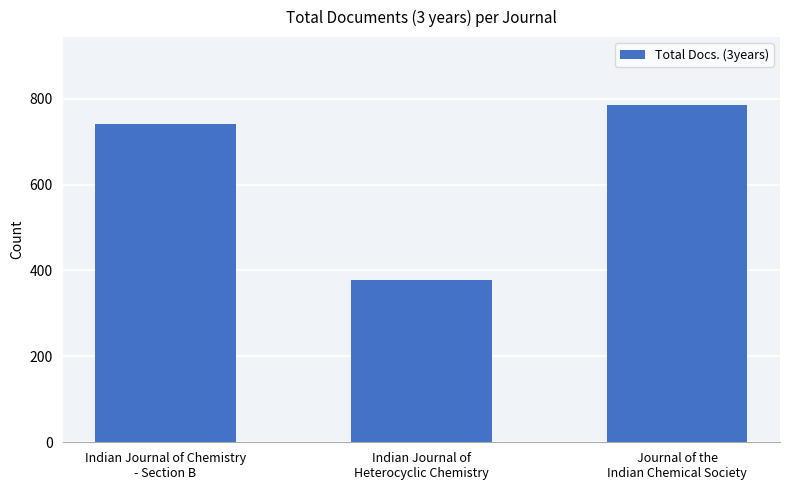

Between Indian Journal of
Heterocyclic Chemistry and Indian Journal of Chemistry
- Section B, which is larger?

Indian Journal of Chemistry
- Section B